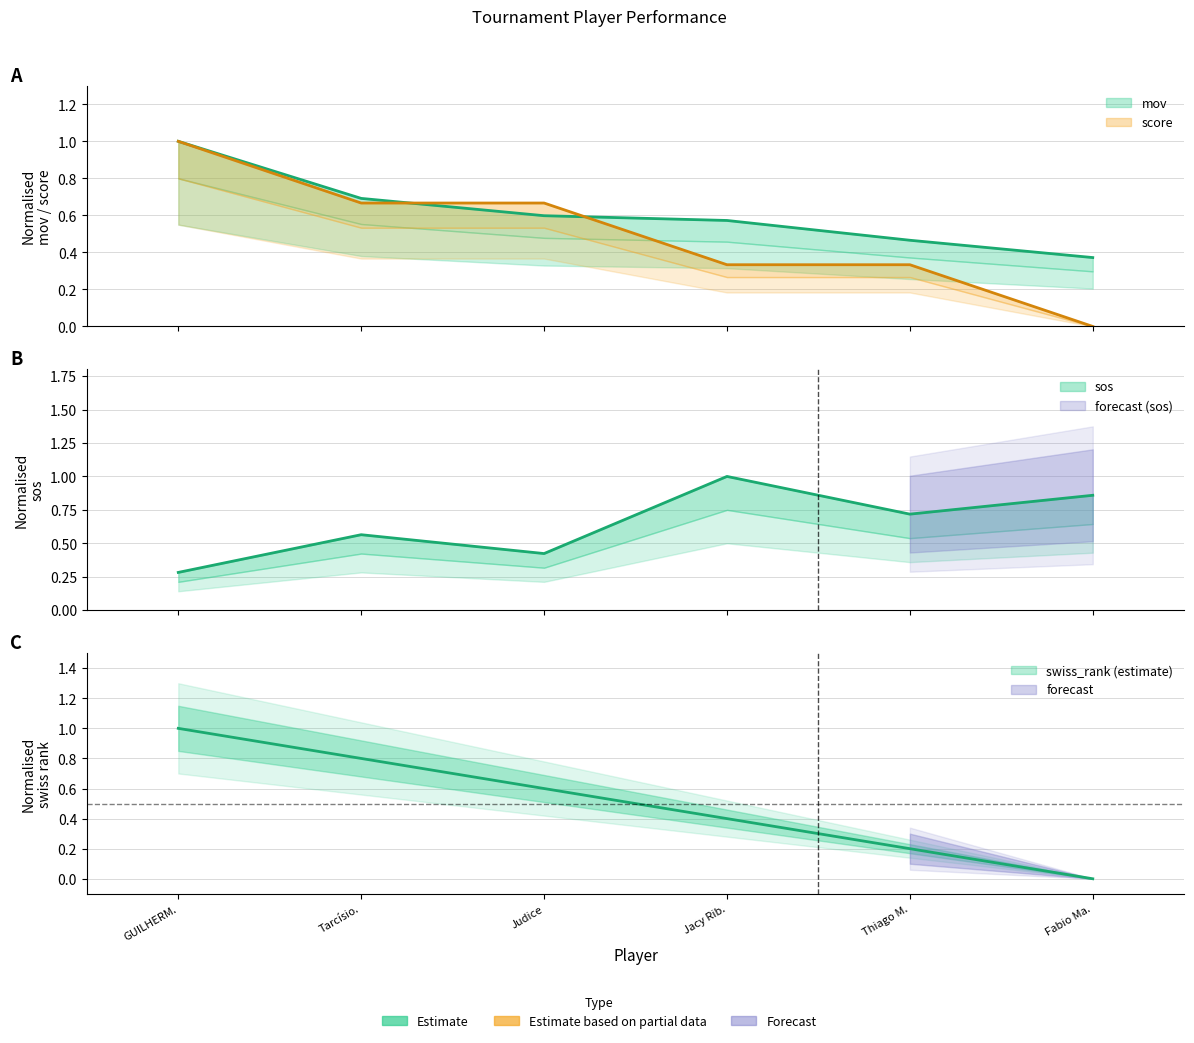

Rank the series by their maximum value, from highest to lowest.

score, mov, sos, swiss_rank